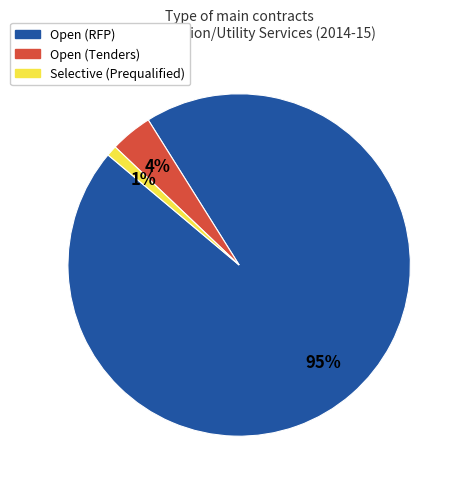

To the nearest percent, what is the average slice percentage?

33%